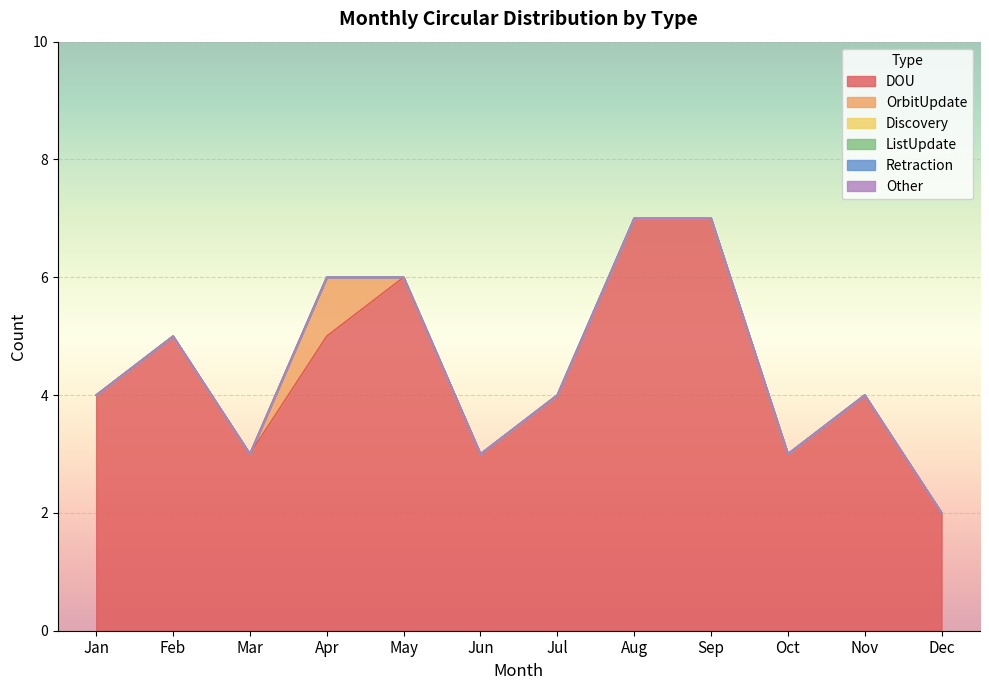

At how many categories does at least one series exceed 3?

8